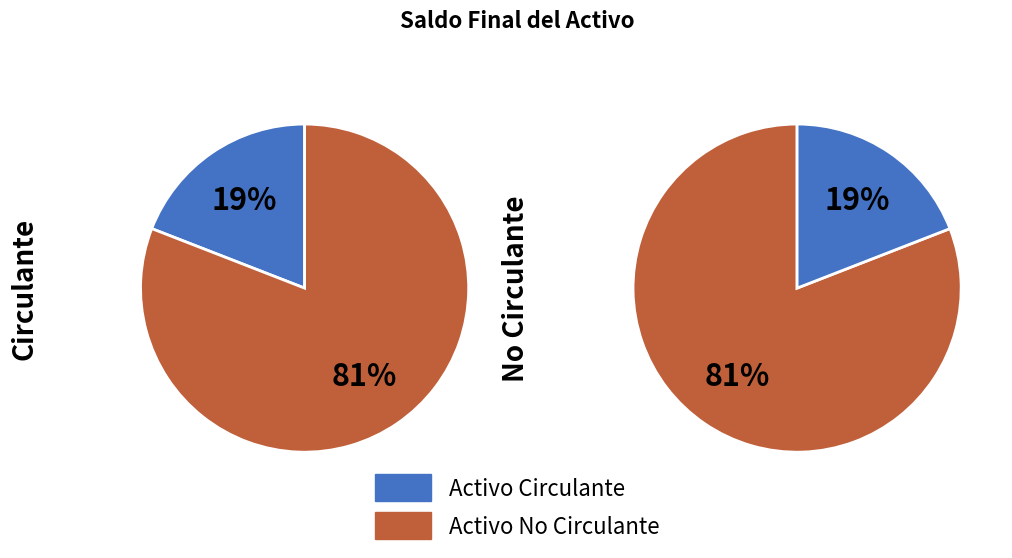

Which slice represents more than half of the pie?

Activo No Circulante